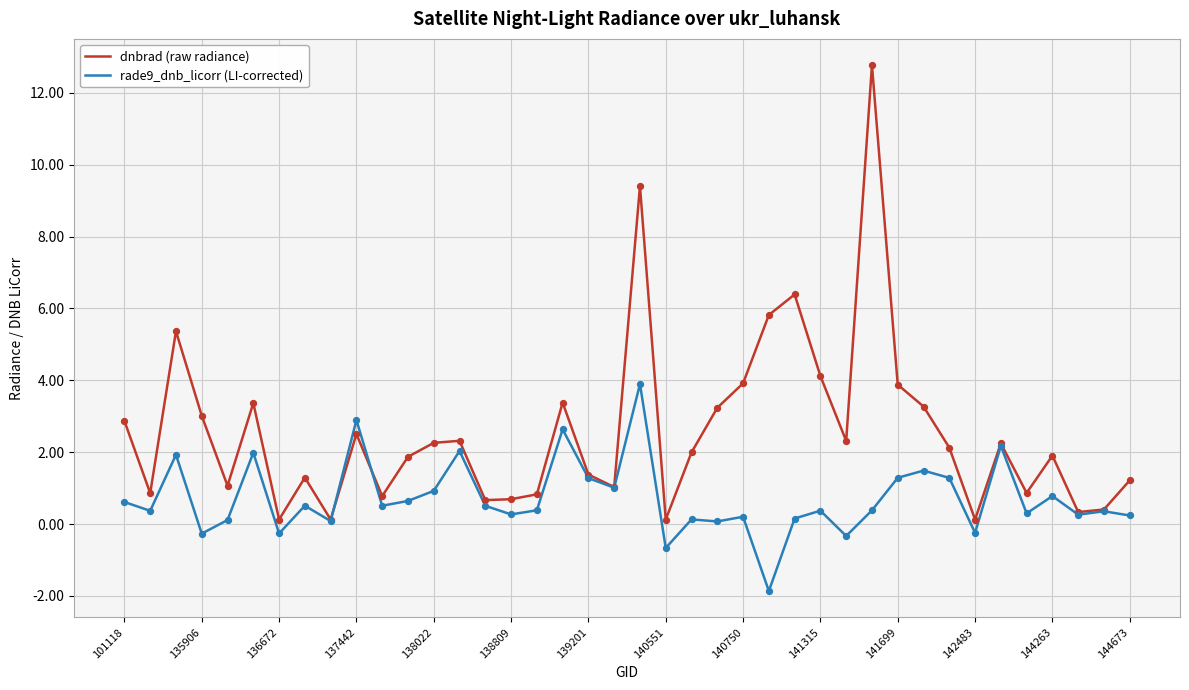

What are all the series names shown in the legend?

dnbrad (raw radiance), rade9_dnb_licorr (LI-corrected)